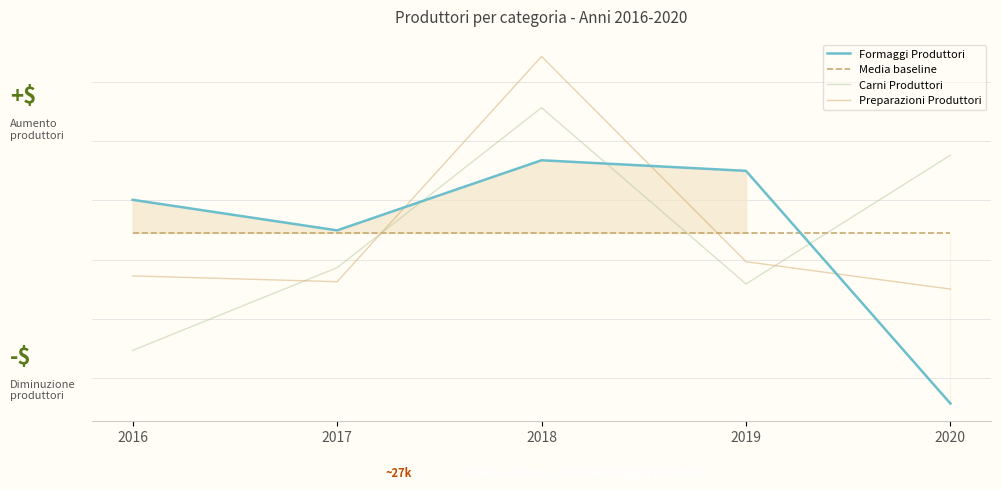

At which label does Carni Produttori reach its minimum?

2016